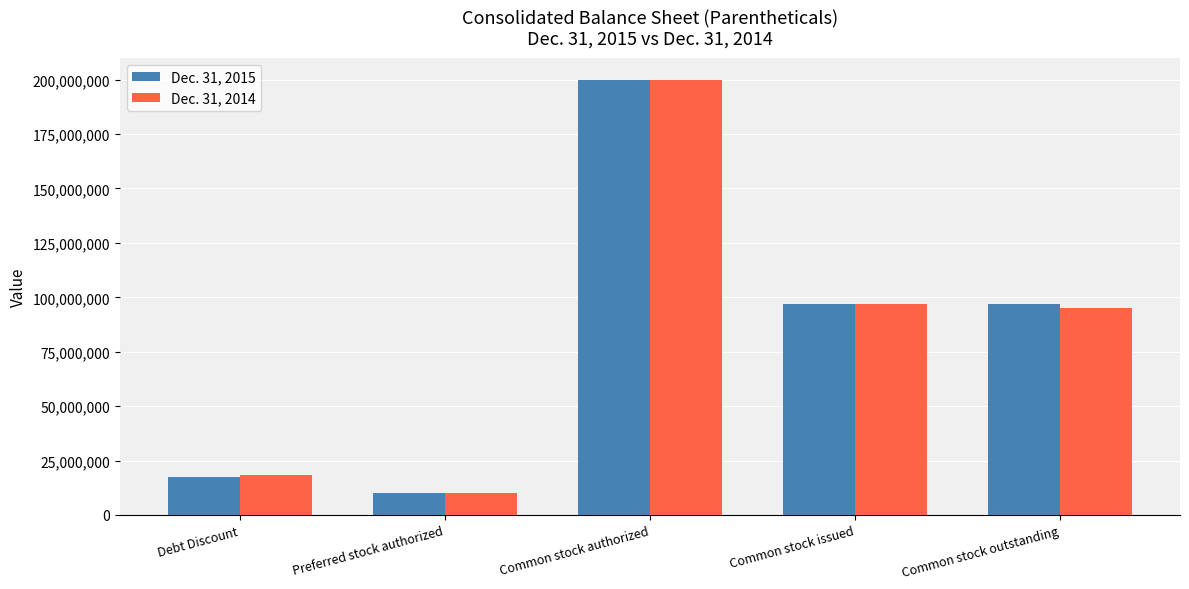

What is the sum of the Dec. 31, 2015 values at Preferred stock authorized and Debt Discount?

27572885